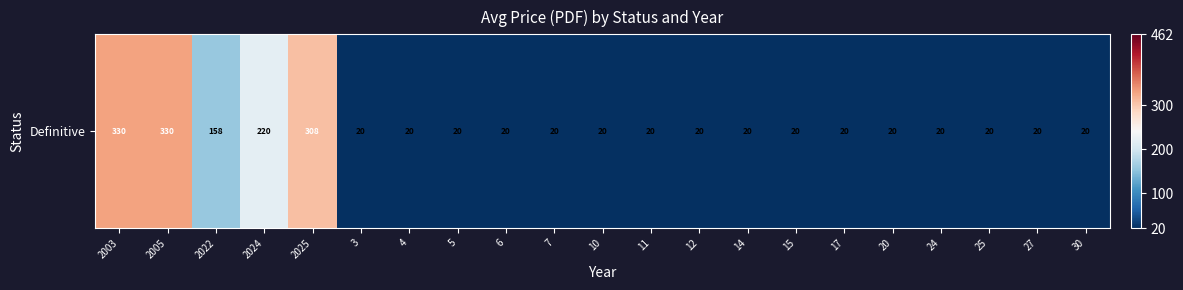

Where is the data nearest to the value 175?

2022